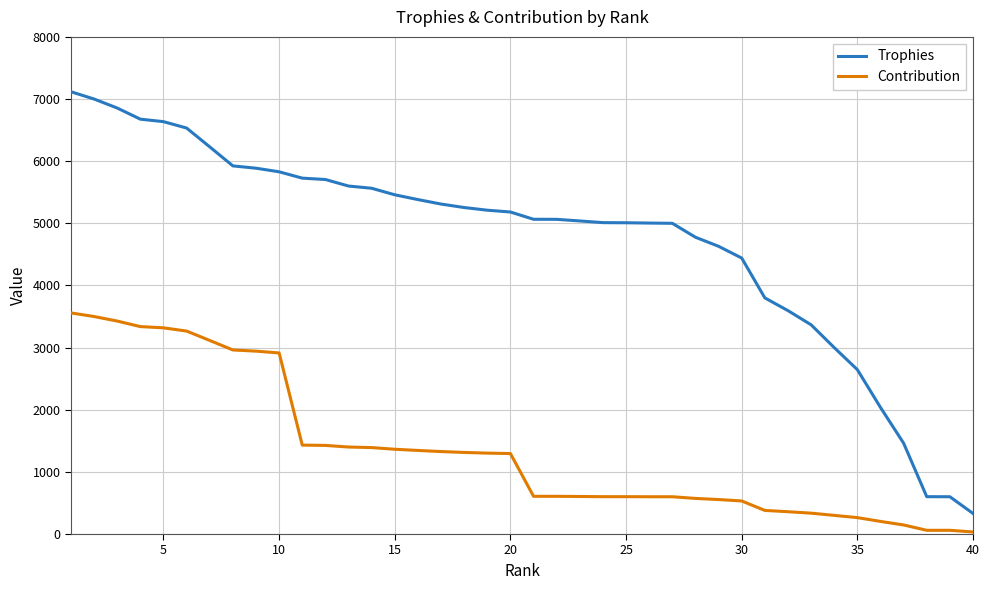

True or false: Trophies and Contribution intersect in this chart.

False